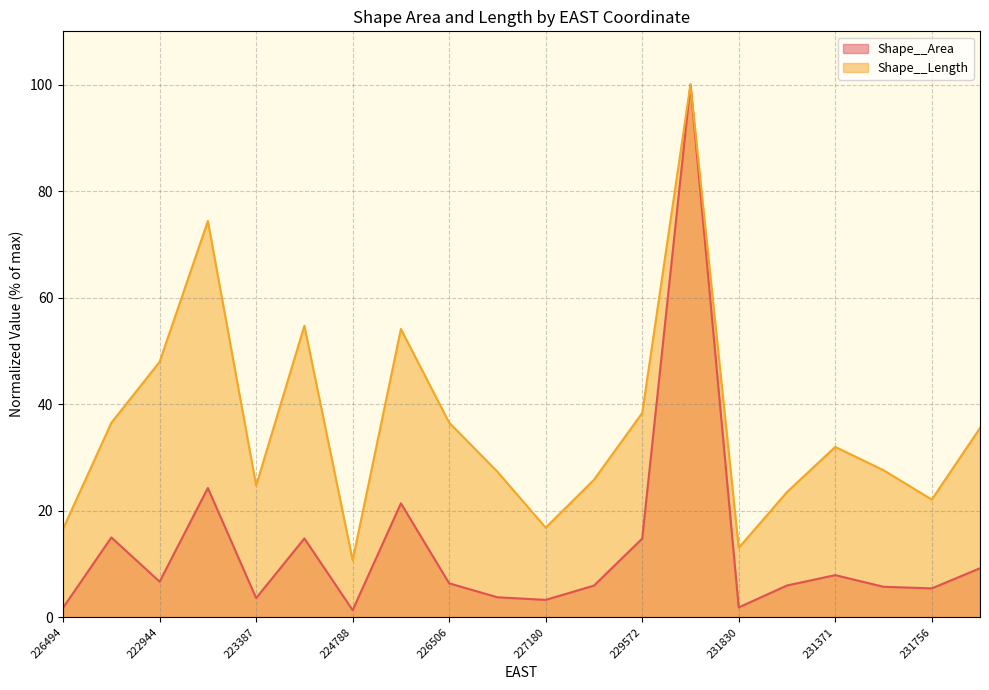

Which series has the largest total across all categories?

Shape__Length